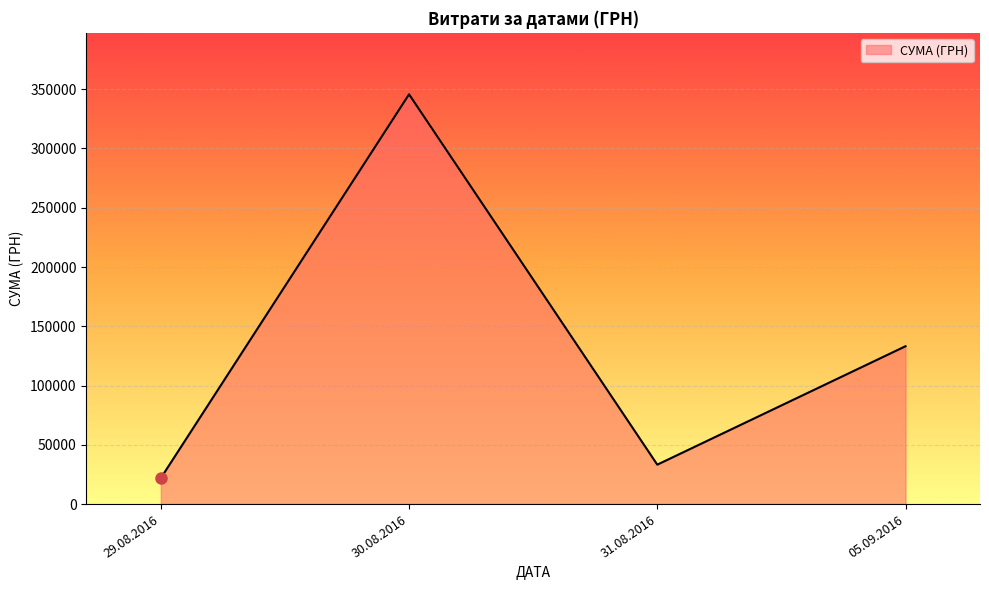

How many interior local peaks (higher than both neighbors) does the data have?

1